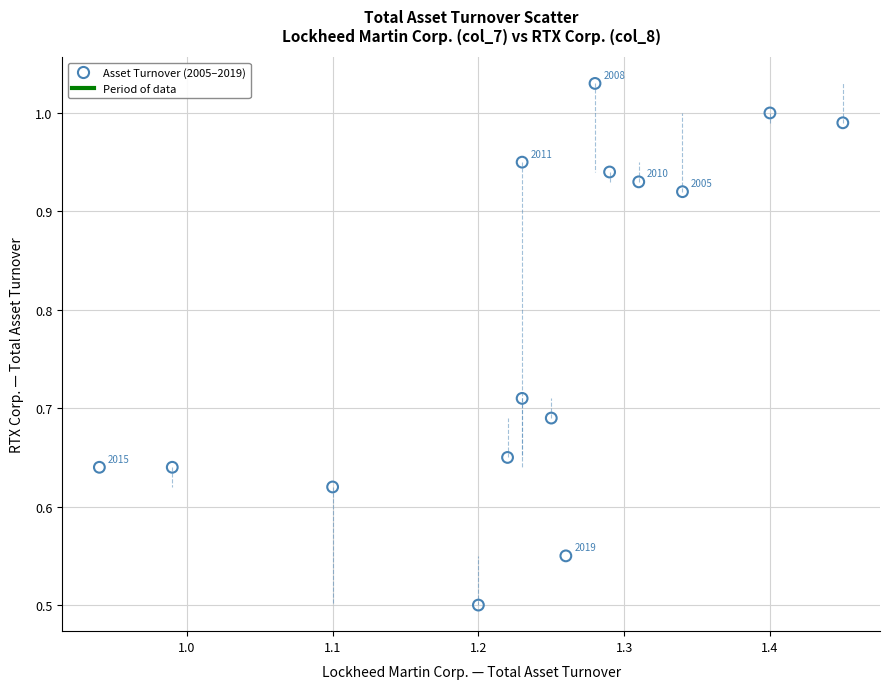

What Y value in the scatter plot is closest to 0?

0.5